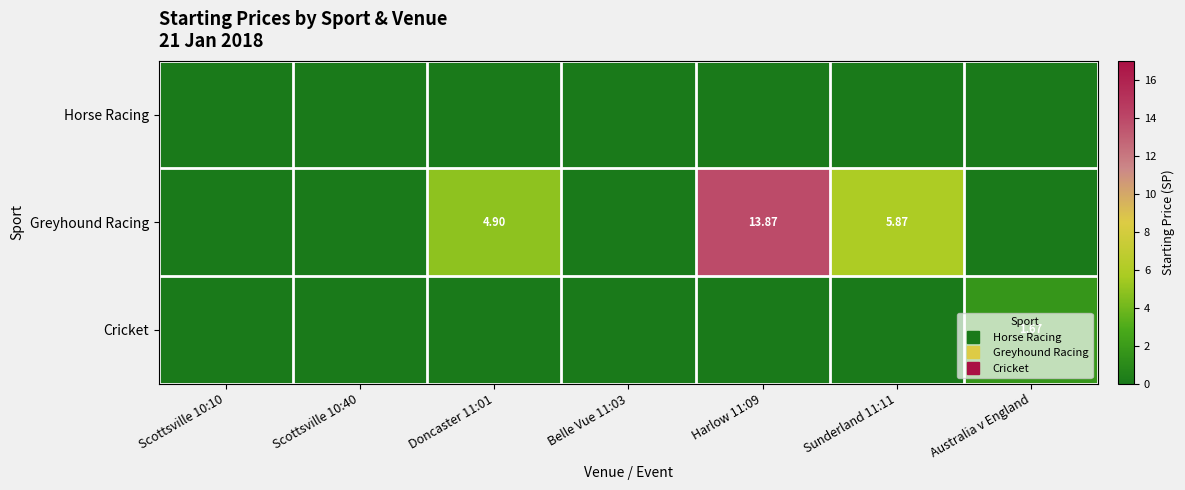

At how many categories does at least one series exceed 10?

1